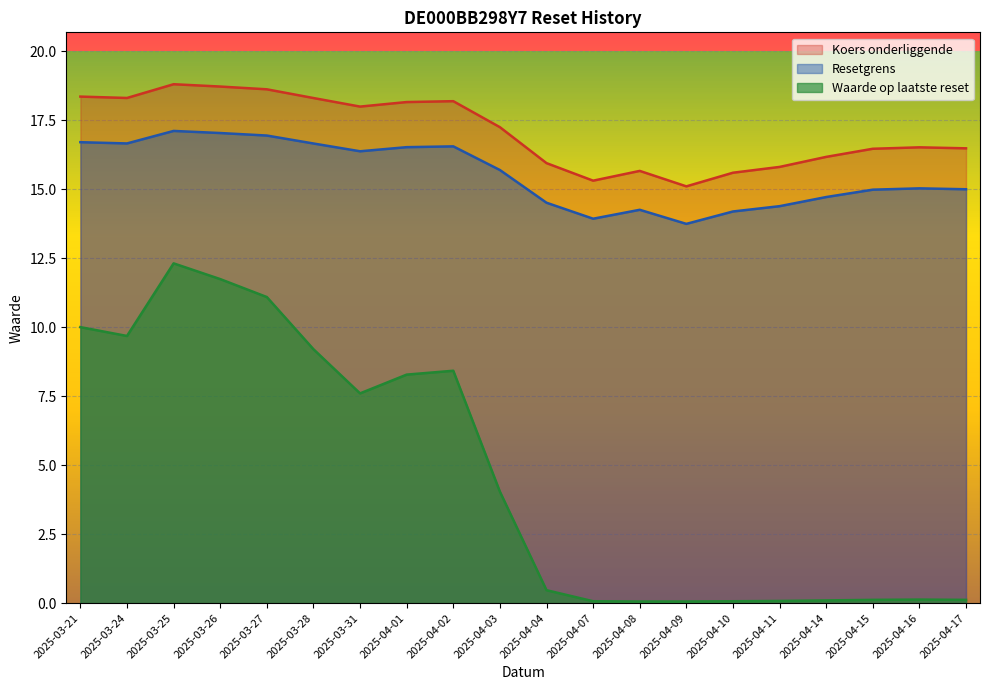

The Resetgrens series shows 28.0 at 2025-03-24. True or false?

False